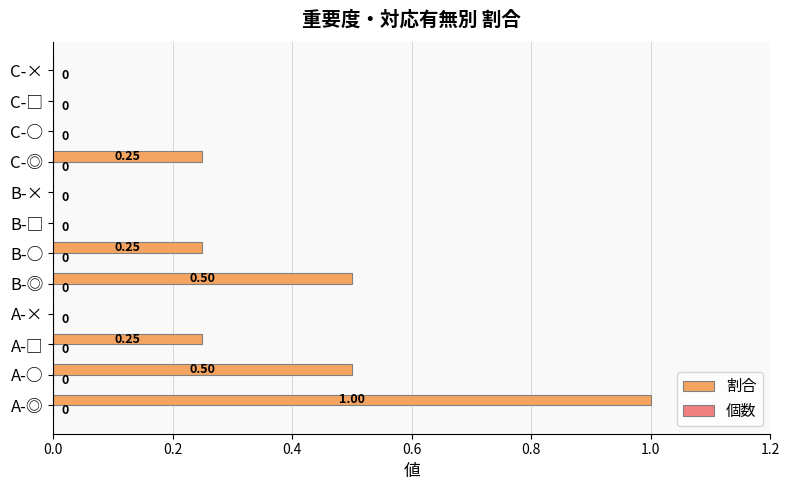

At which category does the chart reach its peak across all series?

A-◎